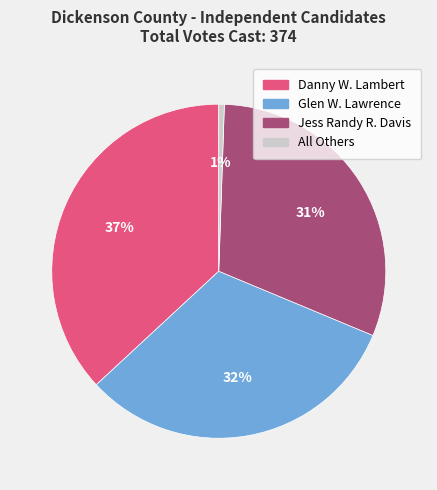

Which category has the biggest portion of the pie?

Danny W. Lambert